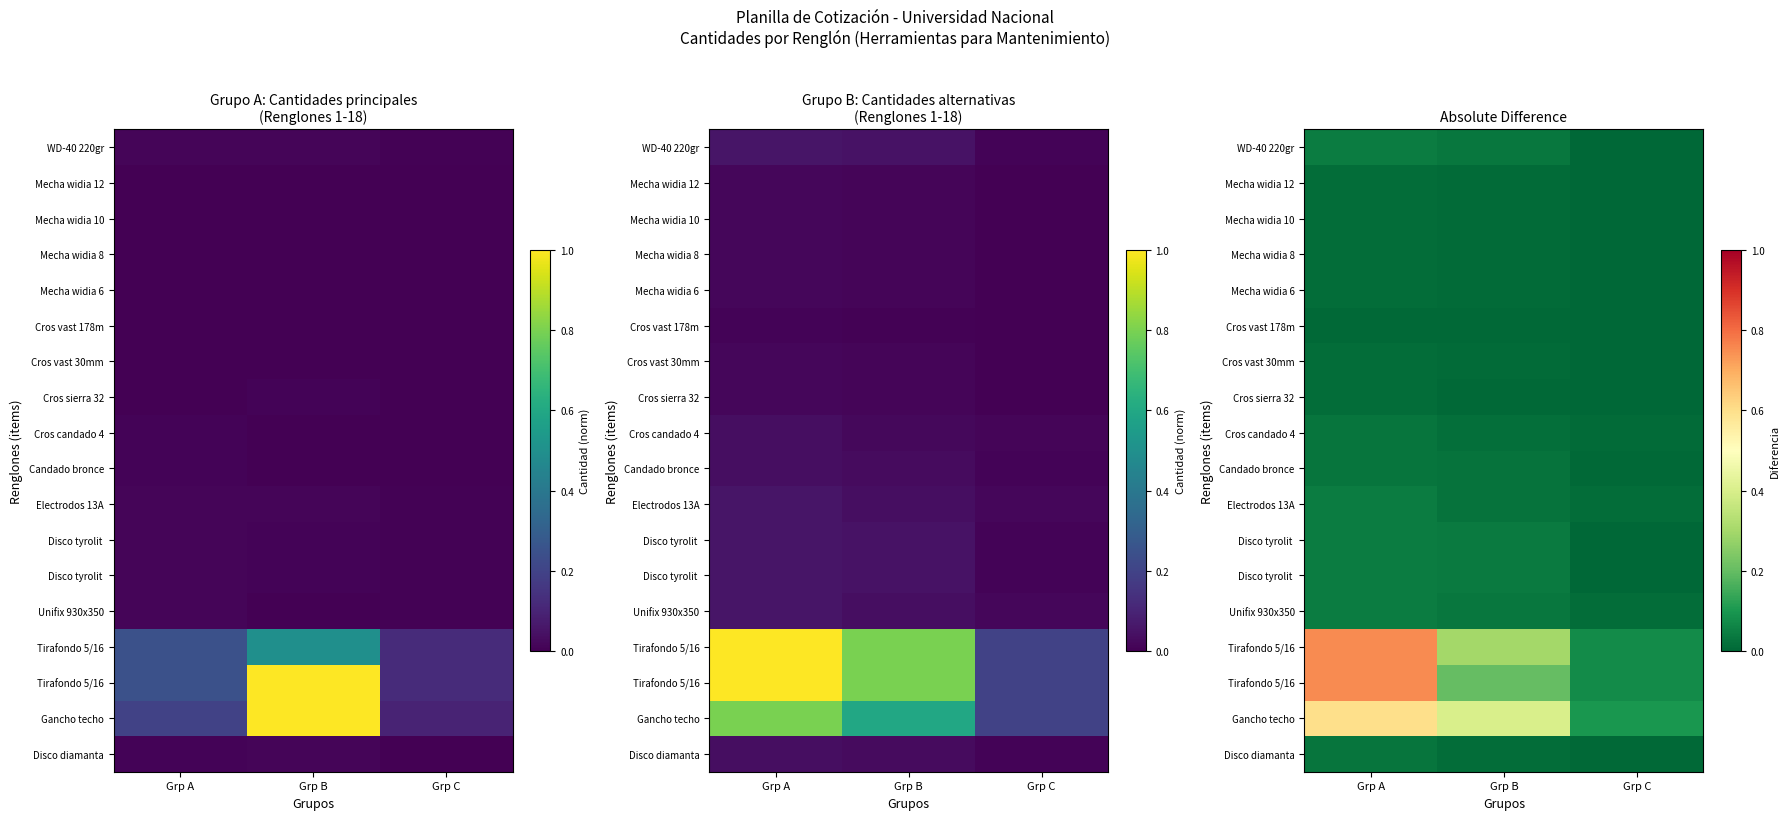

Which label corresponds to the smallest value in the chart?

Grp C